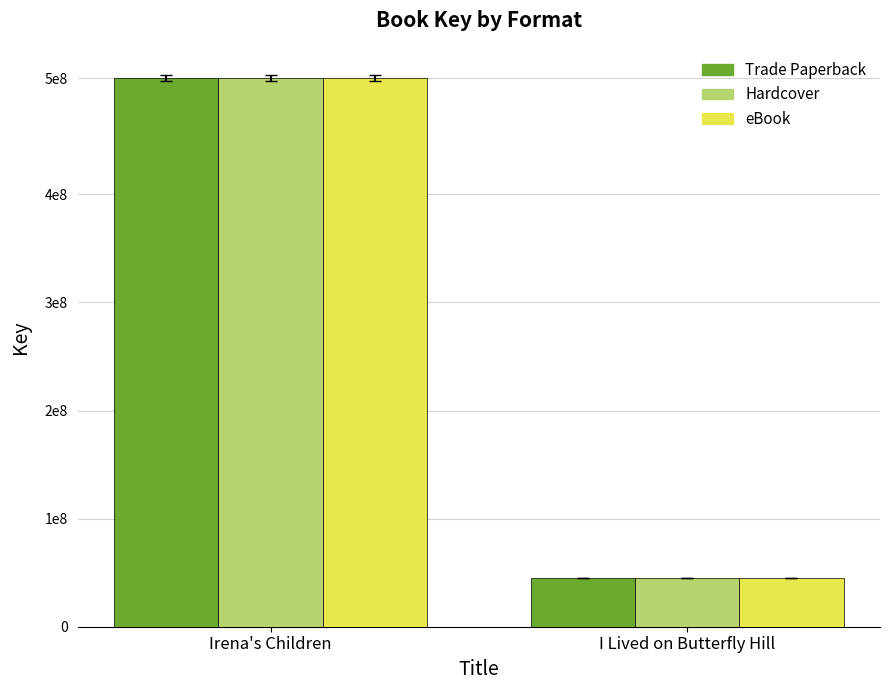

What is the difference between the maximum and minimum values in the Hardcover series?

462437432